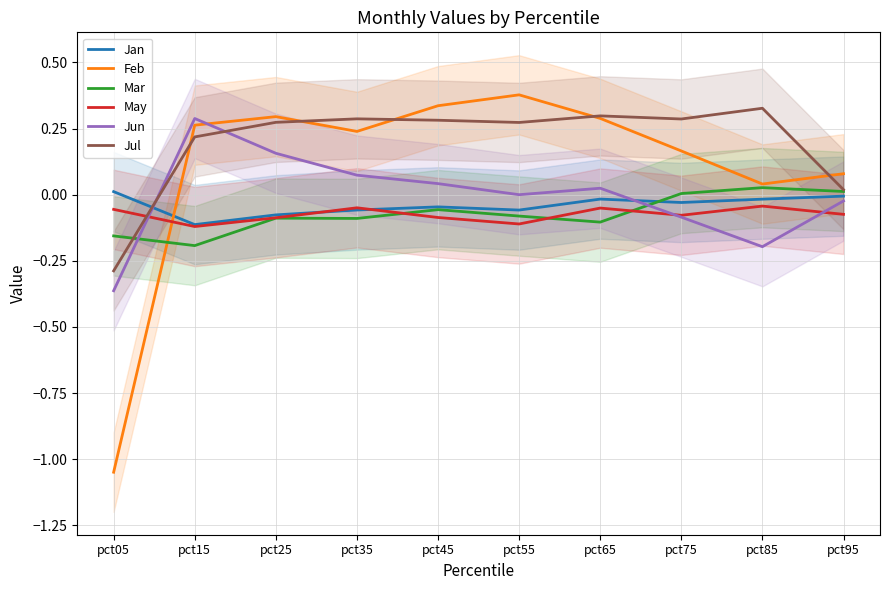

What are all the series names shown in the legend?

Jan, Feb, Mar, May, Jun, Jul